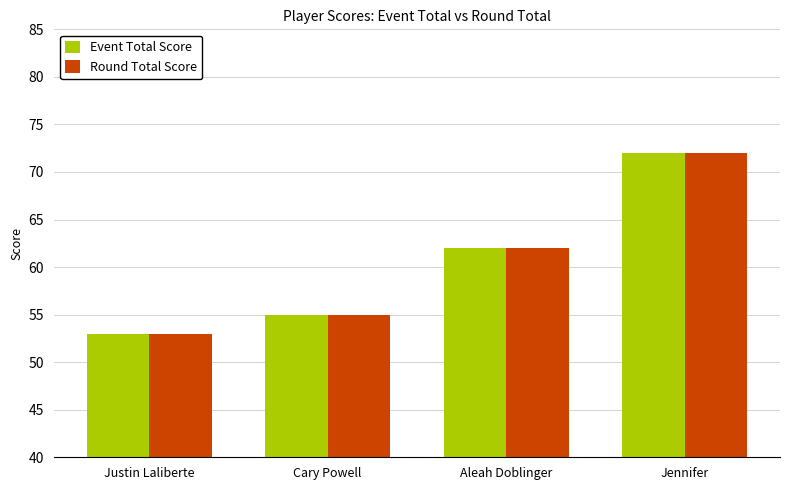

Is it true that Event Total Score equals 62 at Aleah Doblinger?

True